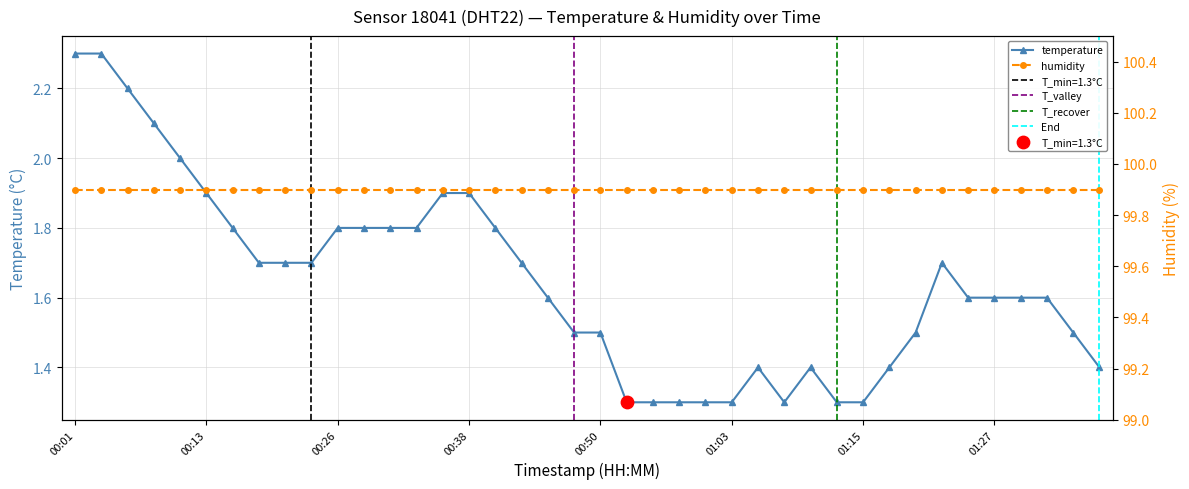

Approximately how many times larger is the value at 00:16 compared to 00:43?

1.1